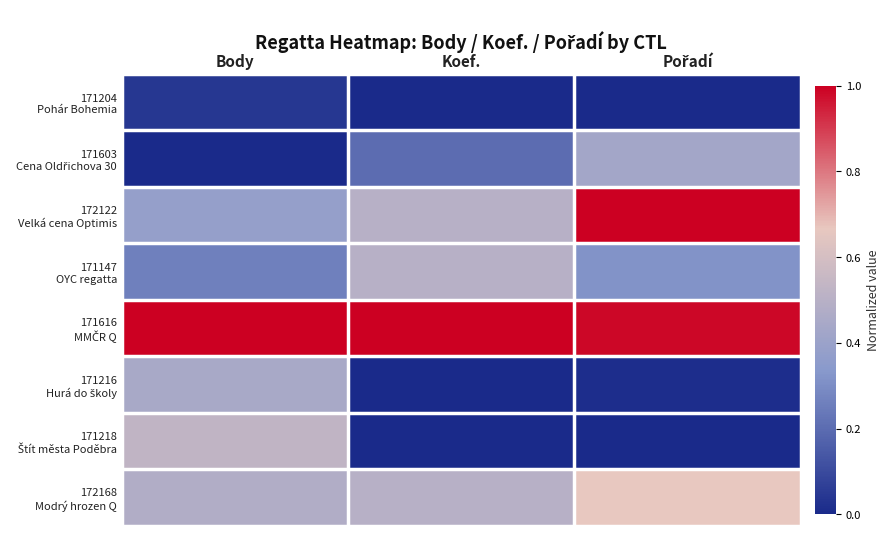

At which category is the sum across all series the highest?

Pořadí